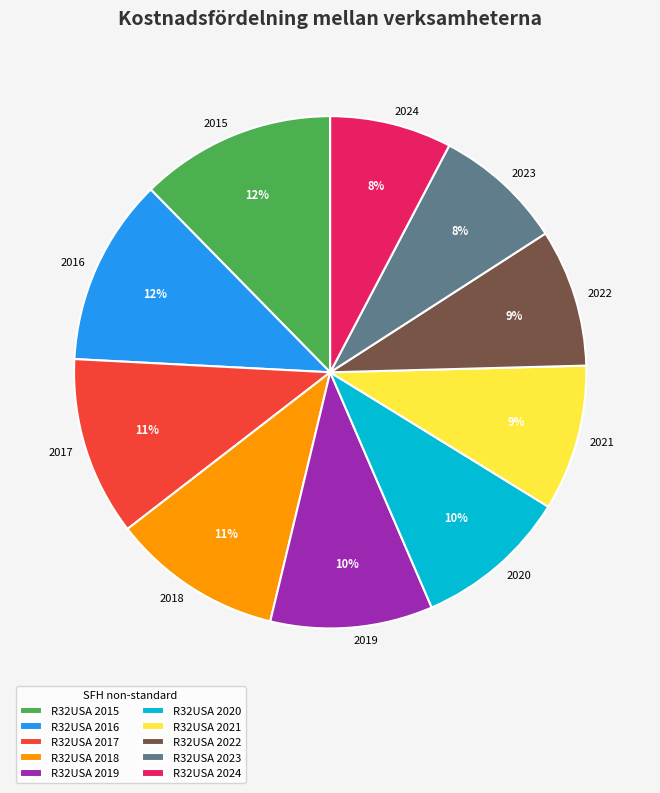

Does 2024 account for over 50% of the chart?

No